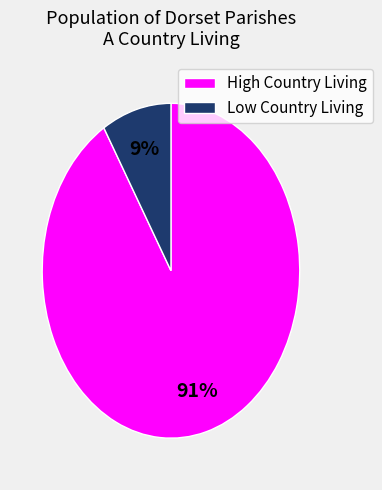

Count the number of slices in the pie.

2